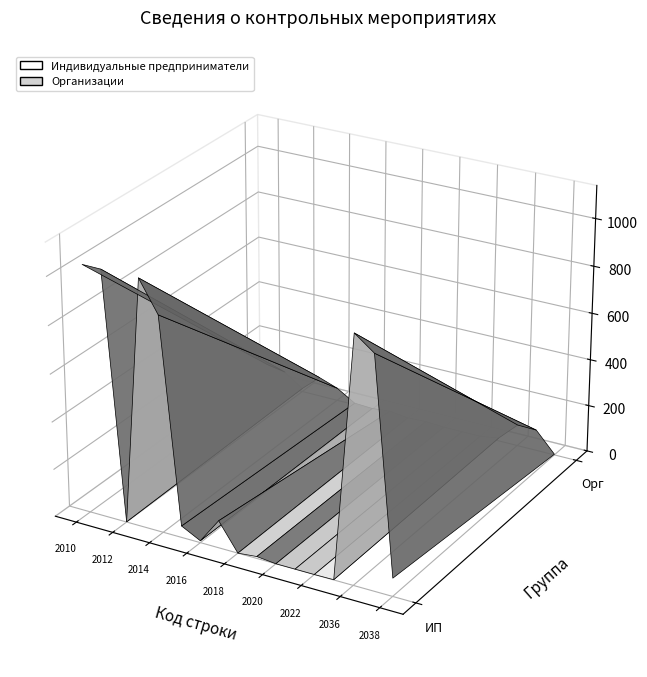

Reading left to right, transcribe all the data shown in this chart.

Индивидуальные предприниматели: 2010=1034	2011=1033	2012=1	2013=1034	2014=904	2015=49	2016=8	2017=115	2018=0	2019=8	2020=0	2021=0	2022=0	2030=1	2036=1021	2037=961	2038=76
Организации: 2010=83	2011=69	2012=14	2013=83	2014=55	2015=7	2016=3	2017=11	2018=1	2019=5	2020=0	2021=0	2022=0	2030=13	2036=91	2037=89	2038=3